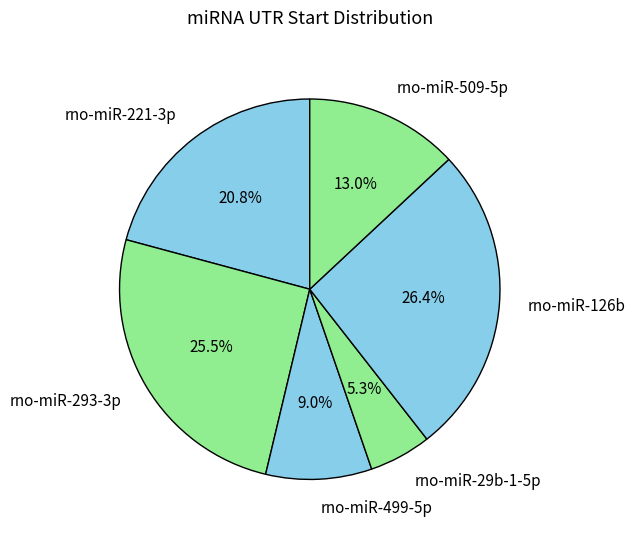

To the nearest percent, what is the difference between the largest and smallest slice percentages?

21%